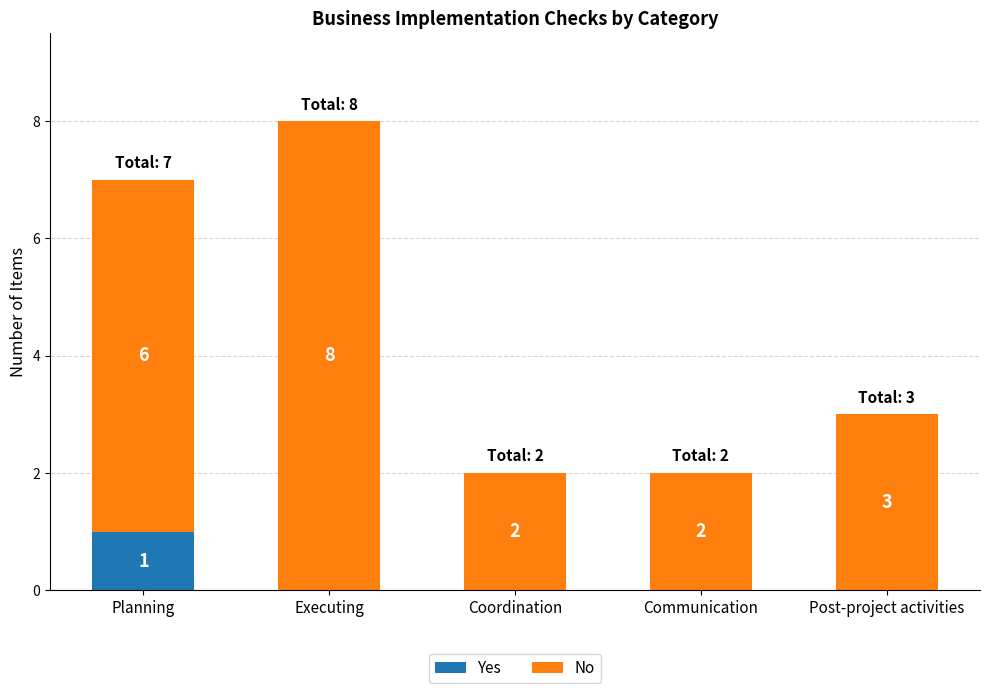

At which category is the sum across all series the highest?

Executing